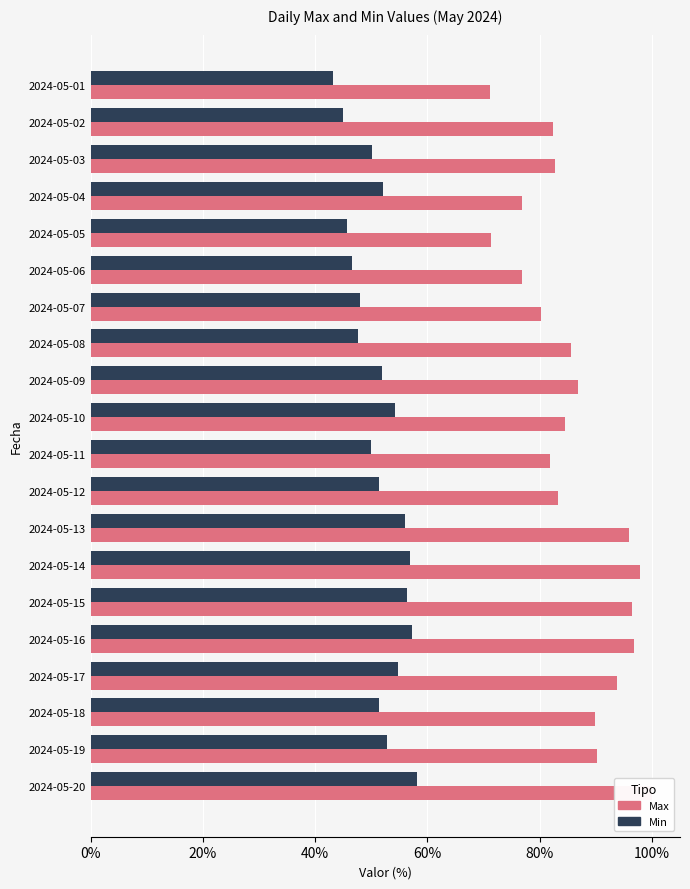

Is the value of Min at 2024-05-16 greater than the value of Max at 2024-05-15?

No